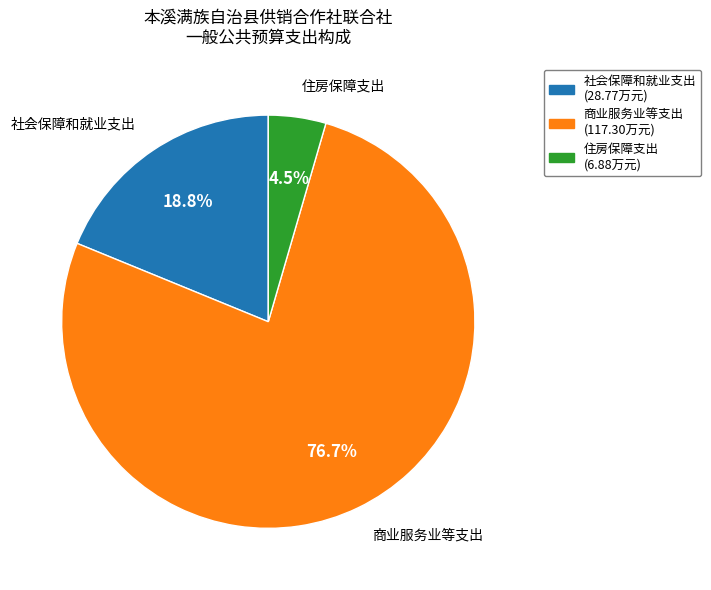

What is the largest slice in the pie chart?

商业服务业等支出